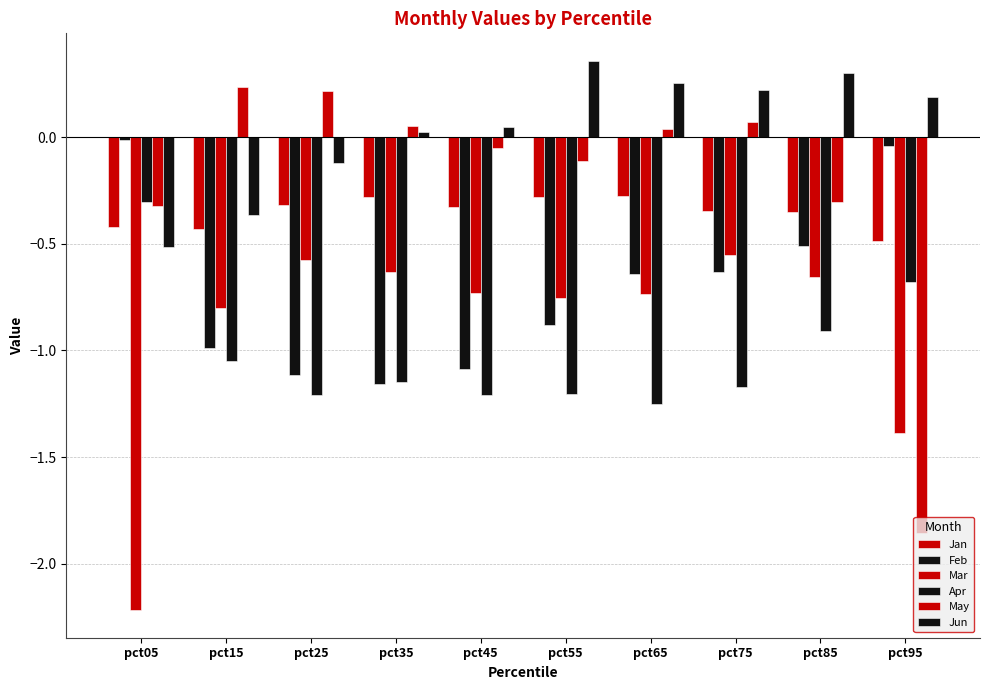

Reading left to right, transcribe all the data shown in this chart.

Jan: pct05=-0.4	pct15=-0.4	pct25=-0.3	pct35=-0.3	pct45=-0.3	pct55=-0.3	pct65=-0.3	pct75=-0.3	pct85=-0.4	pct95=-0.5
Feb: pct05=-0.0	pct15=-1.0	pct25=-1.1	pct35=-1.2	pct45=-1.1	pct55=-0.9	pct65=-0.6	pct75=-0.6	pct85=-0.5	pct95=-0.0
Mar: pct05=-2.2	pct15=-0.8	pct25=-0.6	pct35=-0.6	pct45=-0.7	pct55=-0.8	pct65=-0.7	pct75=-0.6	pct85=-0.7	pct95=-1.4
Apr: pct05=-0.3	pct15=-1.0	pct25=-1.2	pct35=-1.1	pct45=-1.2	pct55=-1.2	pct65=-1.3	pct75=-1.2	pct85=-0.9	pct95=-0.7
May: pct05=-0.3	pct15=0.2	pct25=0.2	pct35=0.1	pct45=-0.1	pct55=-0.1	pct65=0.0	pct75=0.1	pct85=-0.3	pct95=-1.9
Jun: pct05=-0.5	pct15=-0.4	pct25=-0.1	pct35=0.0	pct45=0.0	pct55=0.4	pct65=0.3	pct75=0.2	pct85=0.3	pct95=0.2